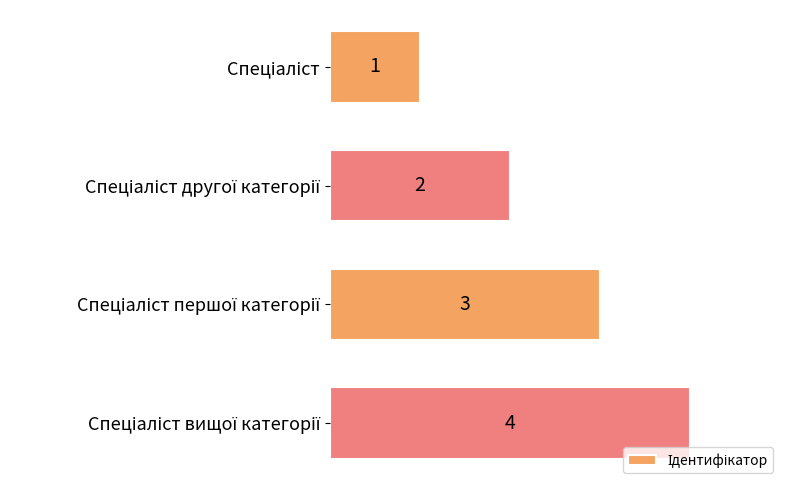

What is the difference between the second highest and minimum values?

2